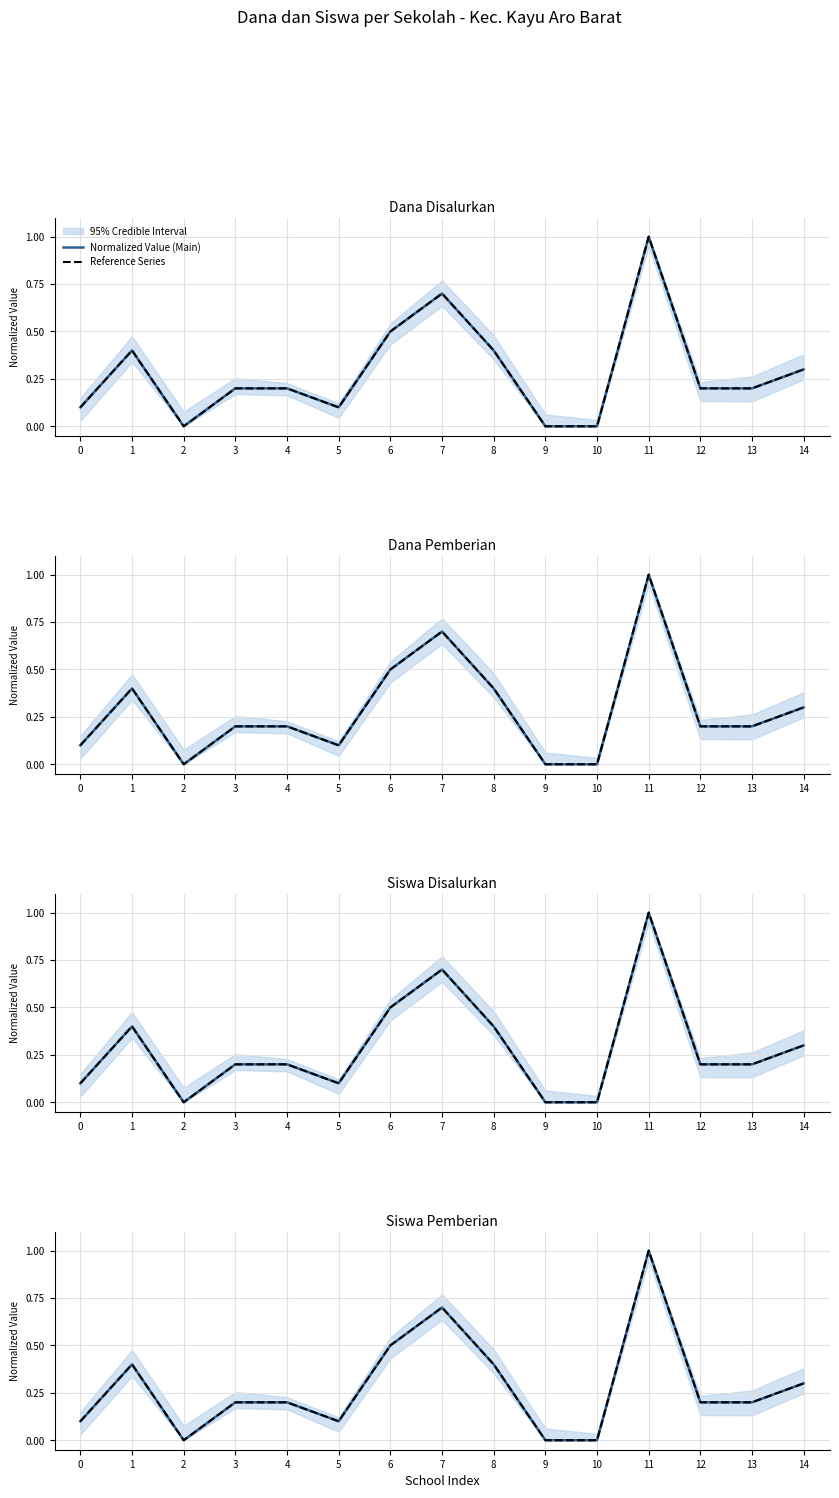

At which label does Reference Series reach its minimum?

2